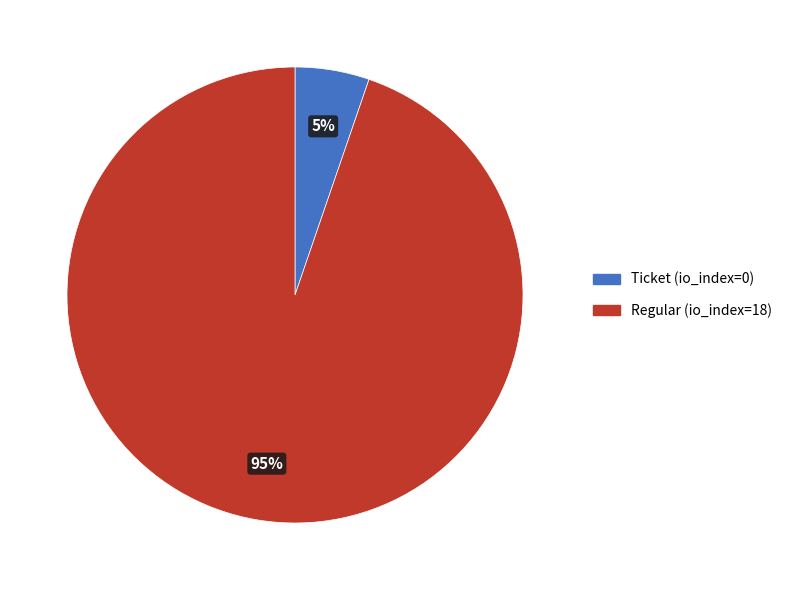

Which slice represents more than half of the pie?

Regular (io_index=18)